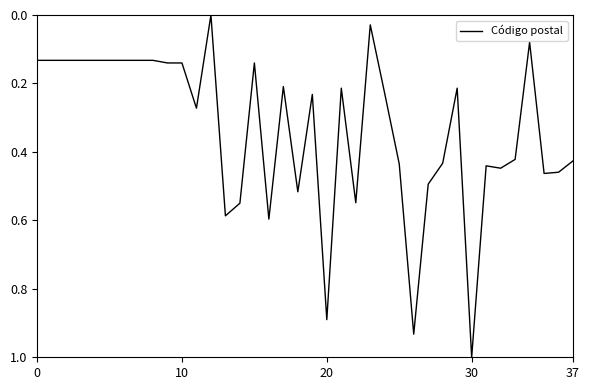

Which label corresponds to the largest value in the chart?

30